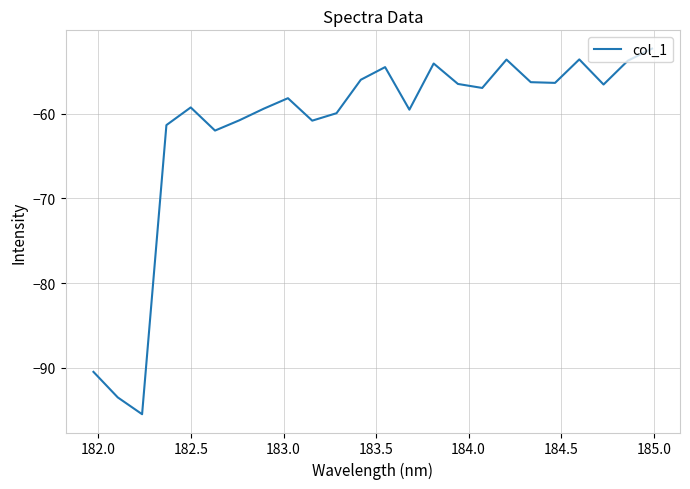

What is the greatest value displayed?

-52.3